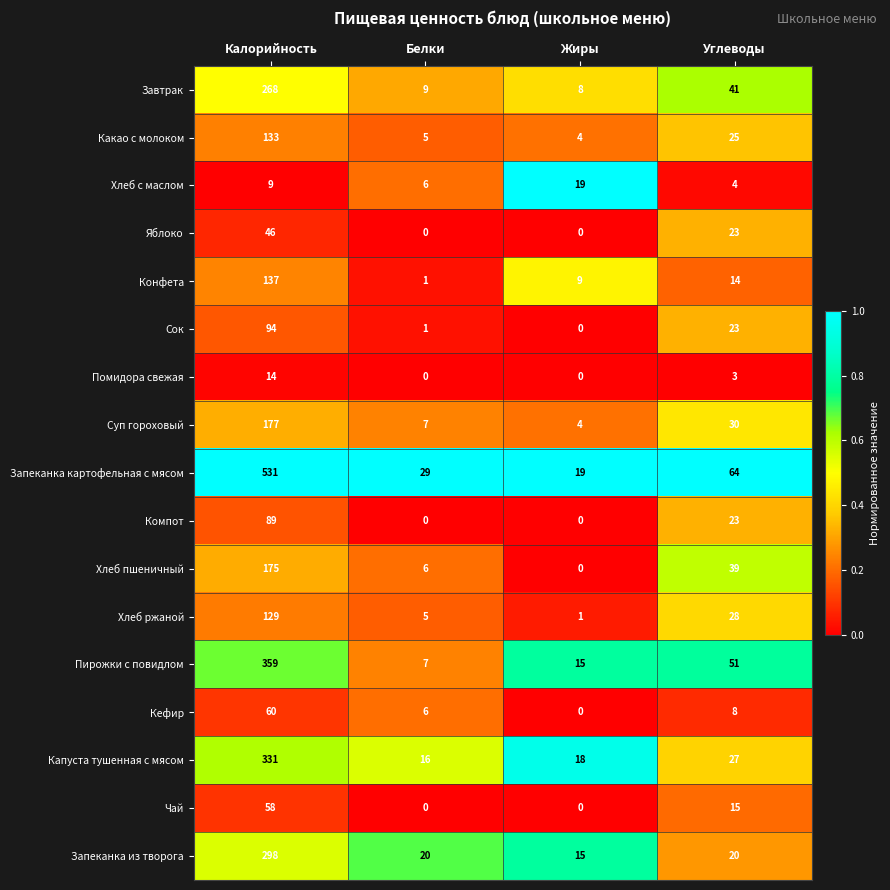

What is the average value of the Чай series?

18